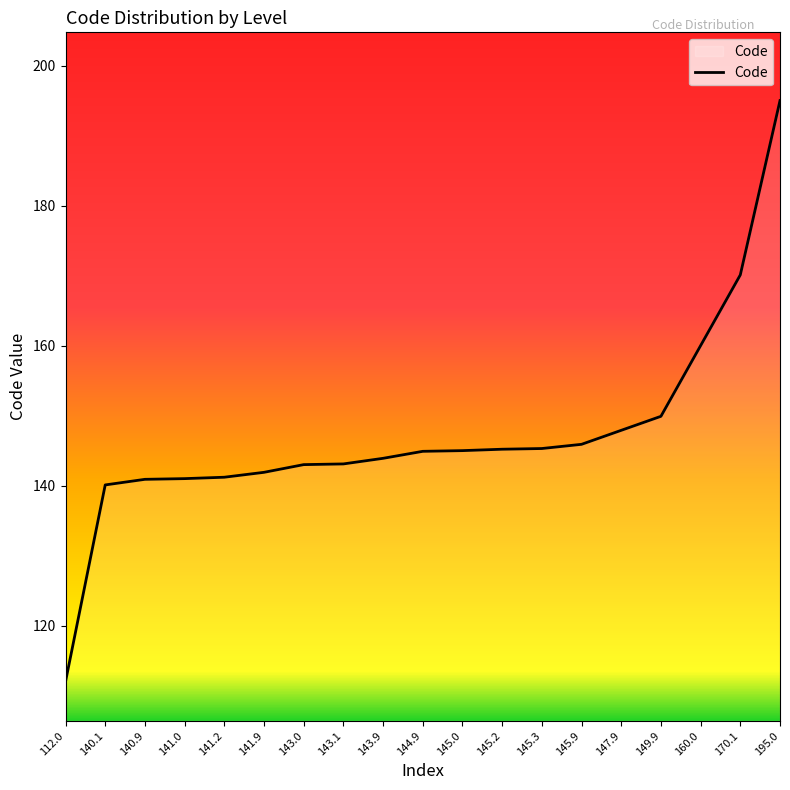

How many series are shown in this chart?

1